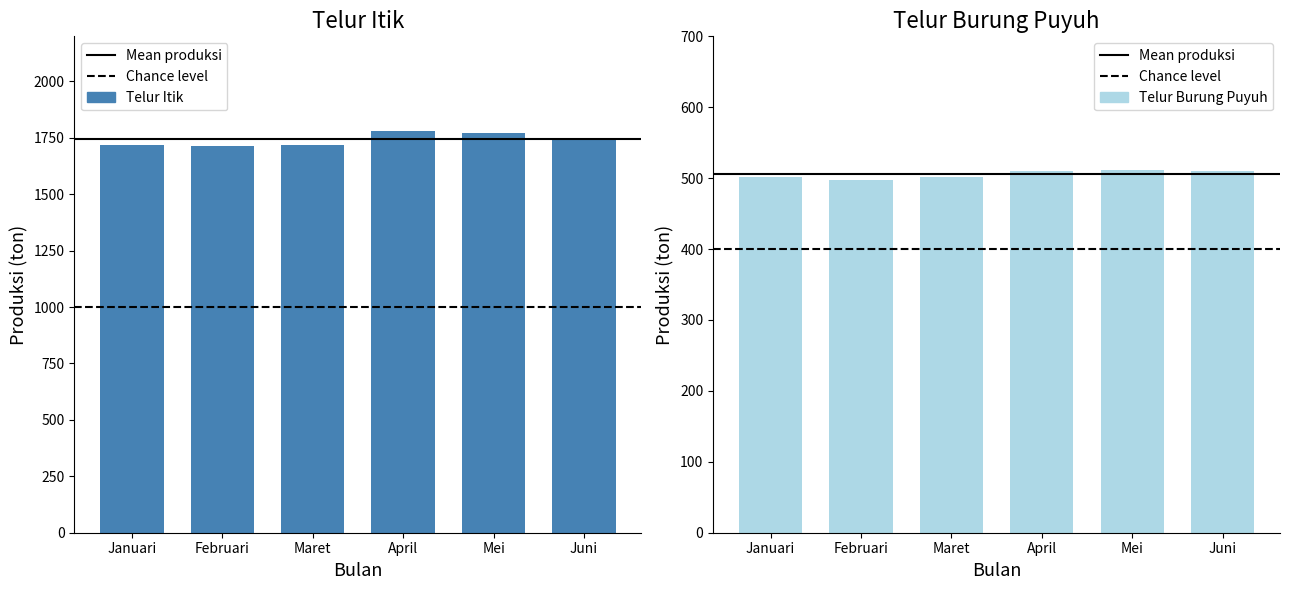

Rank the categories by Telur Burung Puyuh value from lowest to highest.

Februari, Januari, Maret, April, Juni, Mei